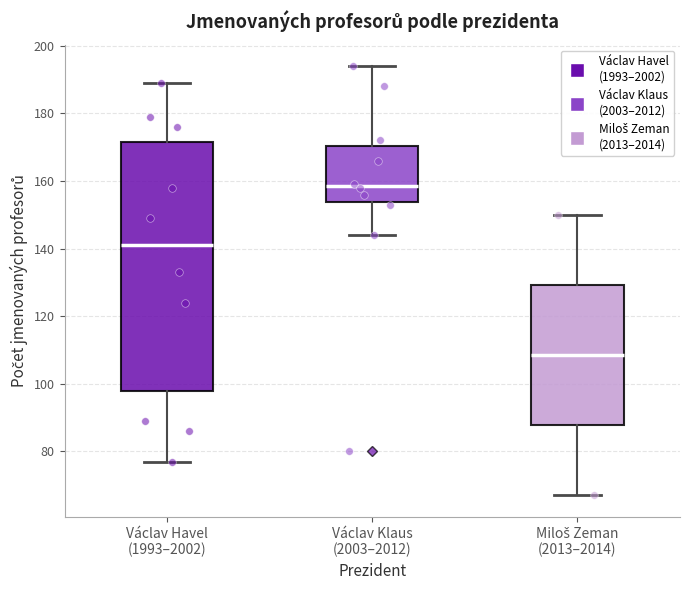

Which box is the tallest, from its lower edge to its upper edge?

Václav Havel (1993–2002)